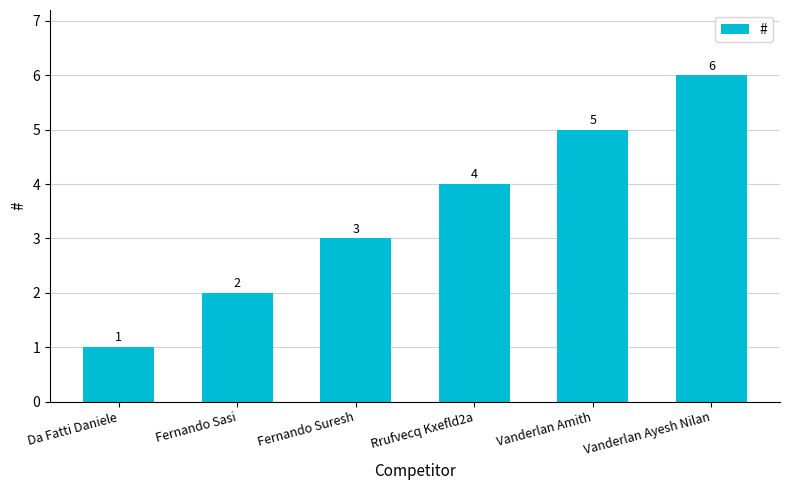

What is the label of the 5th bar from the left?

Vanderlan Amith